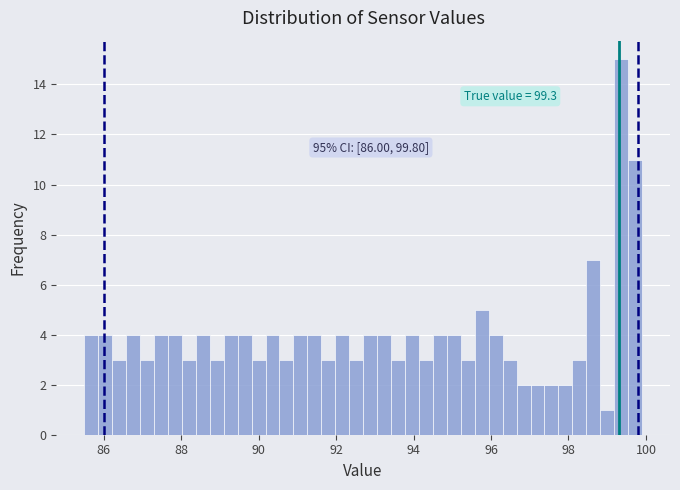

Around what value on the x-axis is the tallest bar? Give the approximate position of its centre, as read against the axis.

99.4